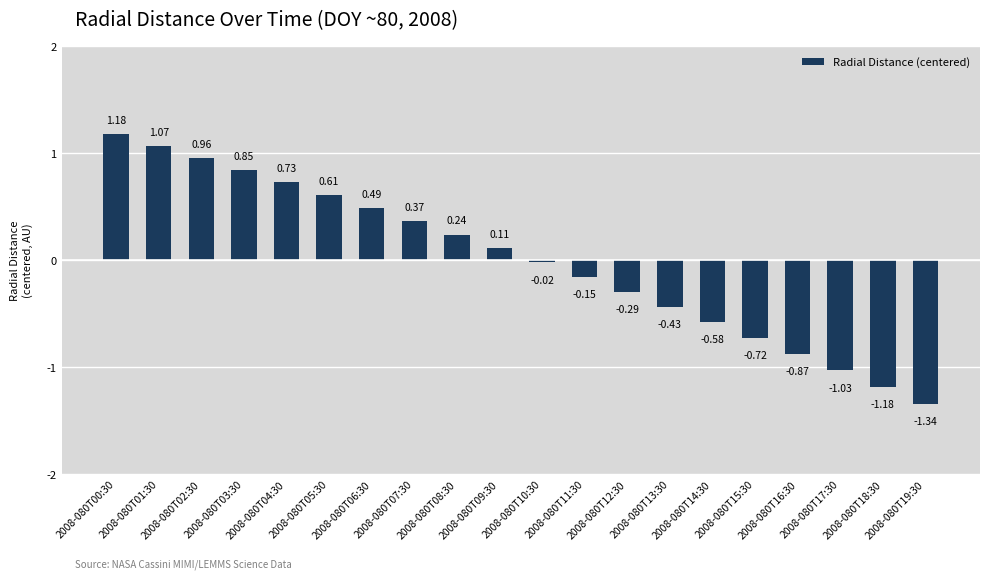

What is the difference between the maximum and minimum values?

2.5